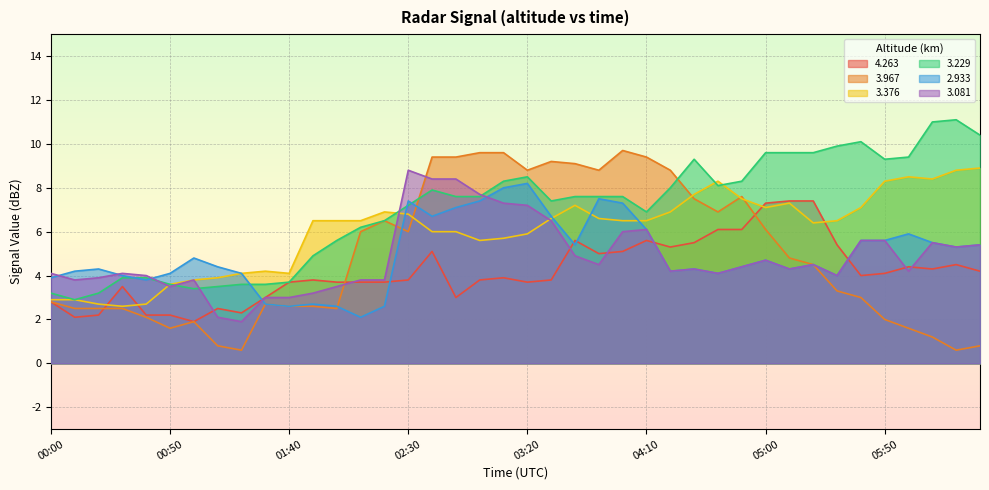

What is the label of the 14th point from the left?

02:10